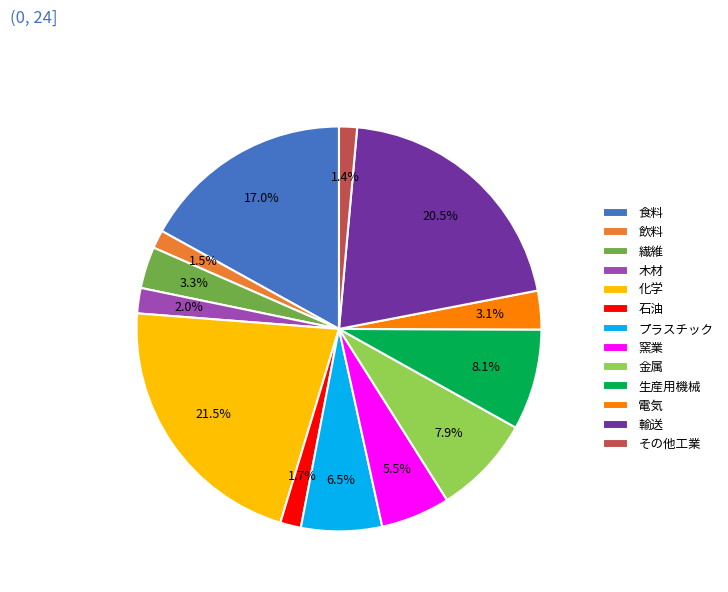

Count the number of slices in the pie.

13